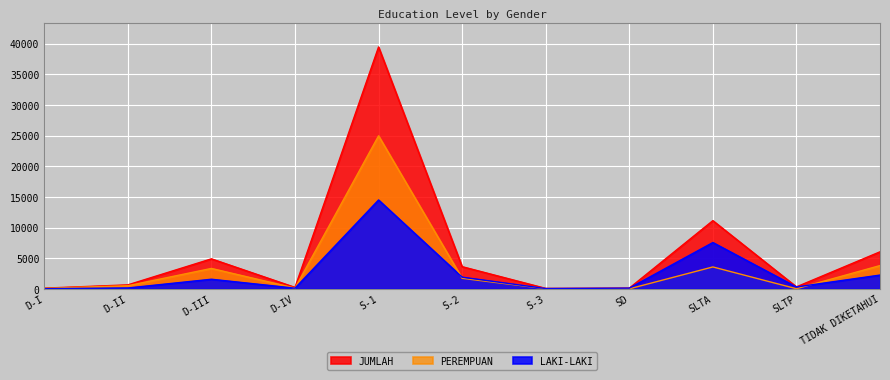

Rank the series by their maximum value, from lowest to highest.

LAKI-LAKI, PEREMPUAN, JUMLAH